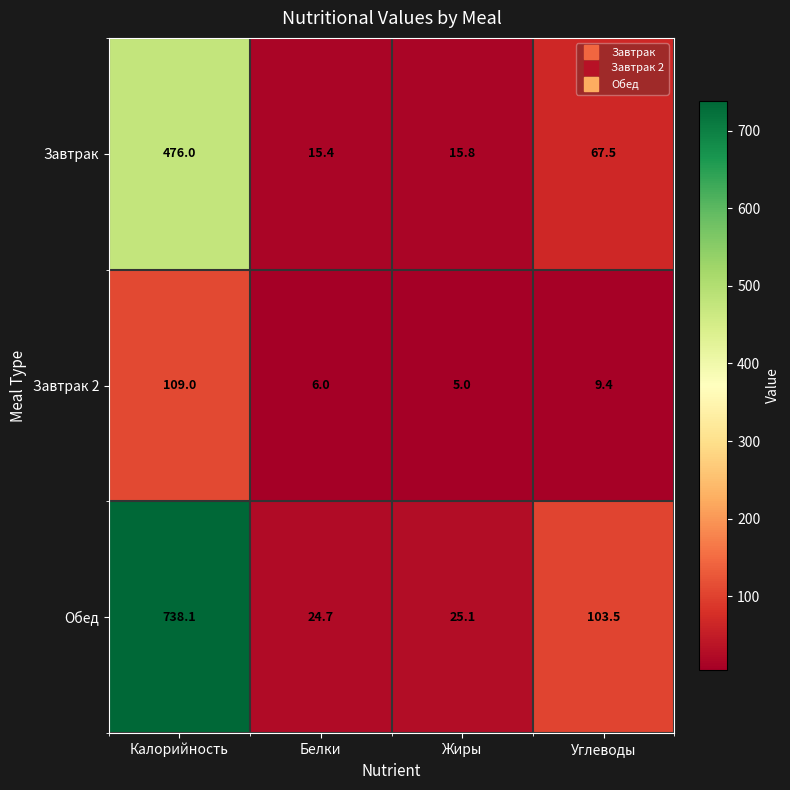

Read the Завтрак 2 value at Калорийность.

109.0